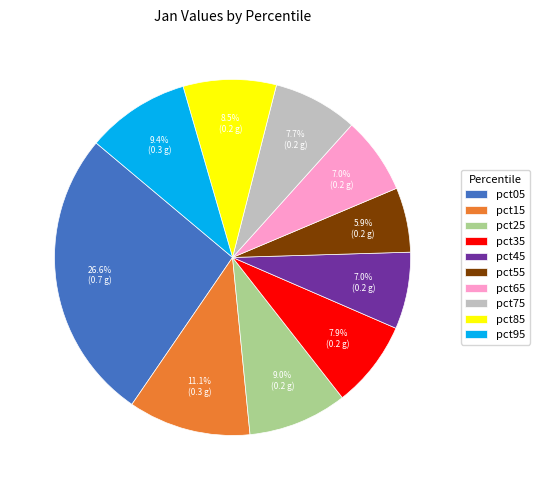

Which category has the biggest portion of the pie?

pct05